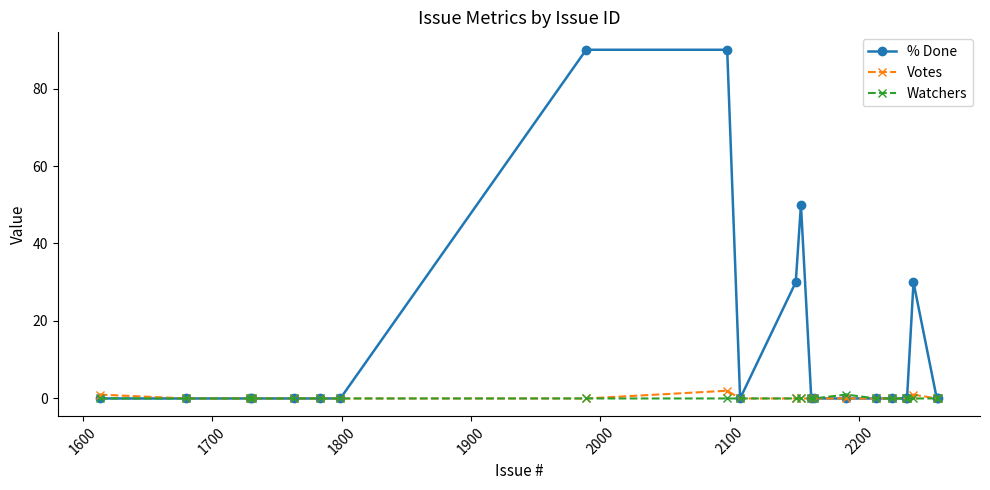

Which series has the largest total across all categories?

% Done